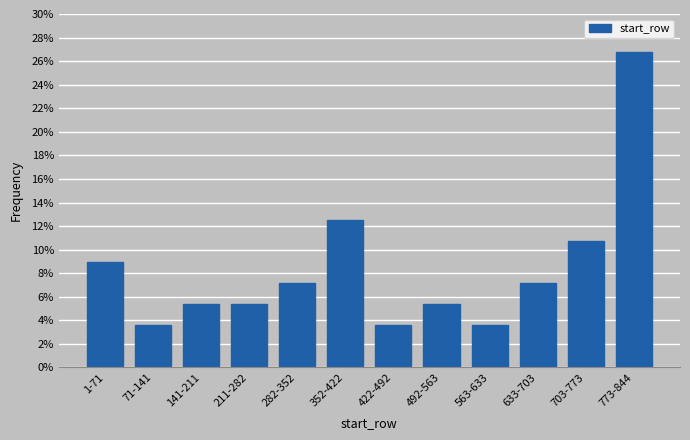

Reading left to right, extract all data points from this chart.

8.9	3.6	5.4	5.4	7.1	12.5	3.6	5.4	3.6	7.1	10.7	26.8